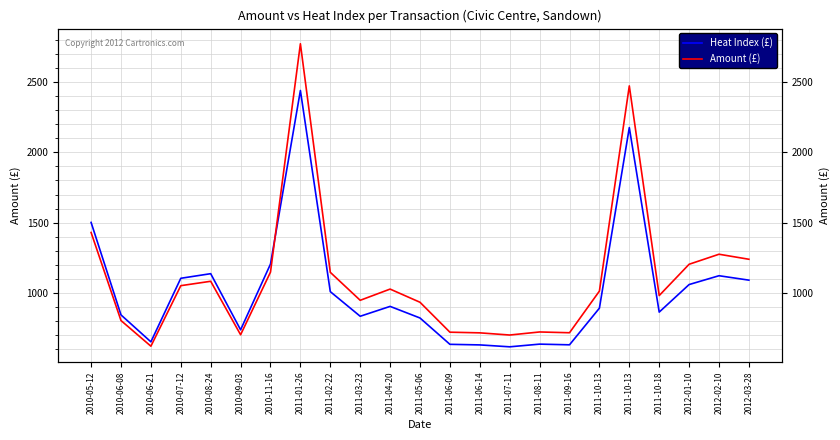

What is the difference between the highest and lowest values at 2011-05-06?

112.0